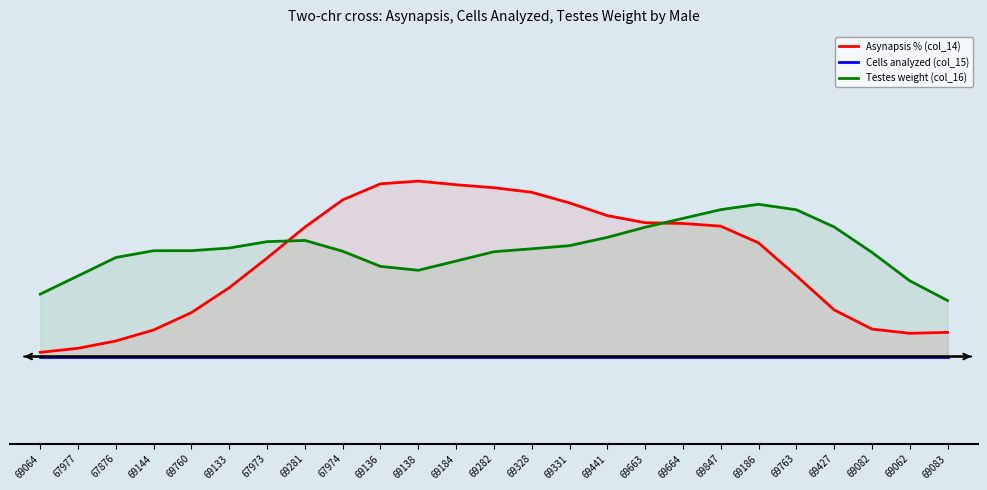

Count the number of categories in the chart.

25